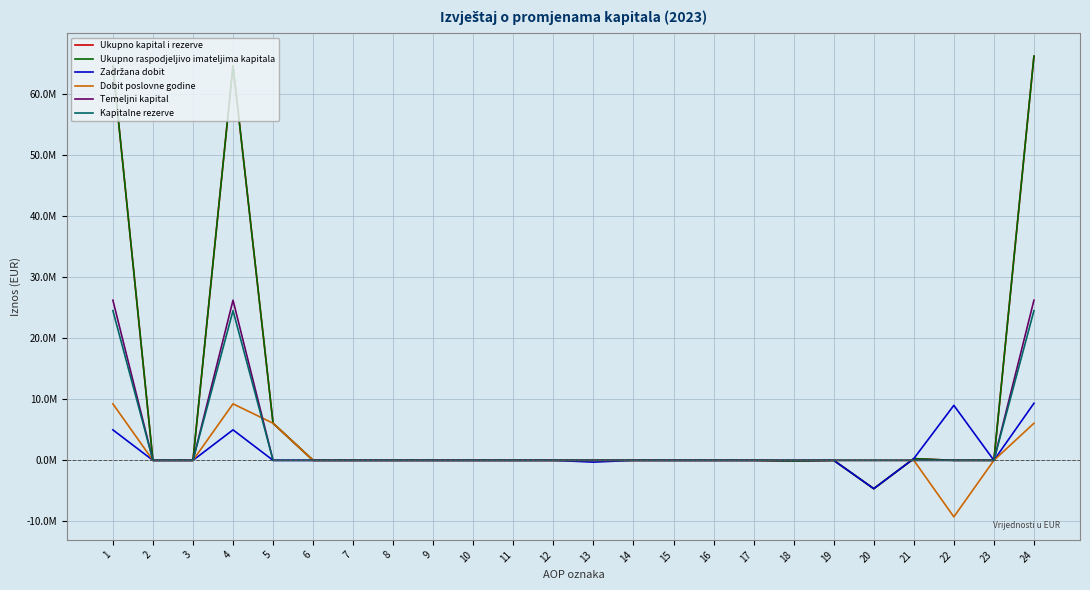

True or false: Kapitalne rezerve has a value of -14798190 at 20.

False